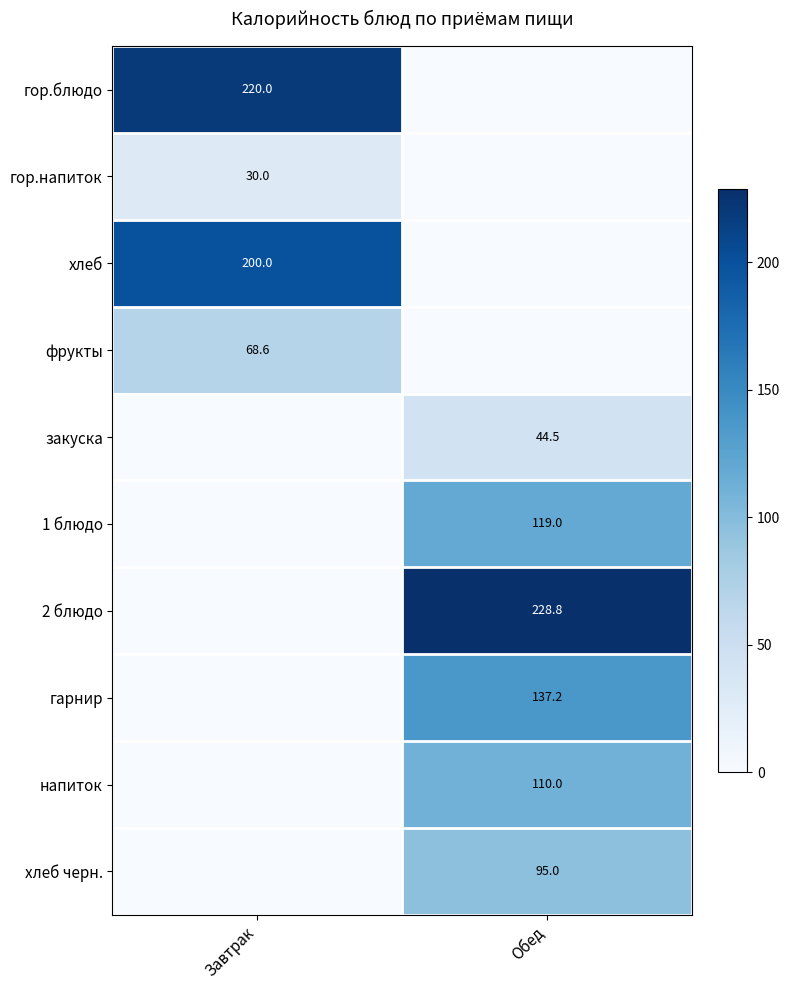

True or false: закуска has a value of 44.5 at Обед.

True